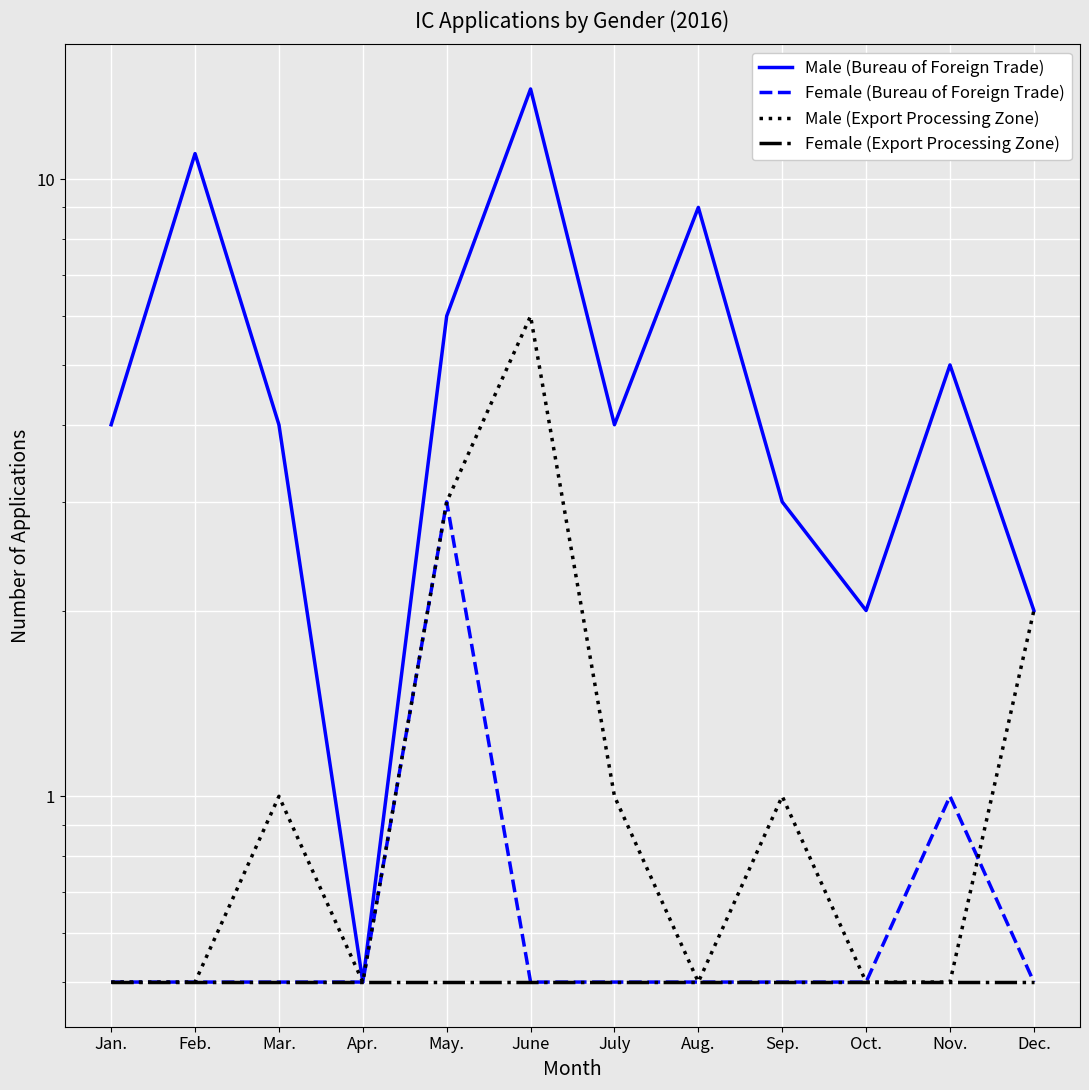

How many data points in Male (Export Processing Zone) are less than 1?

6